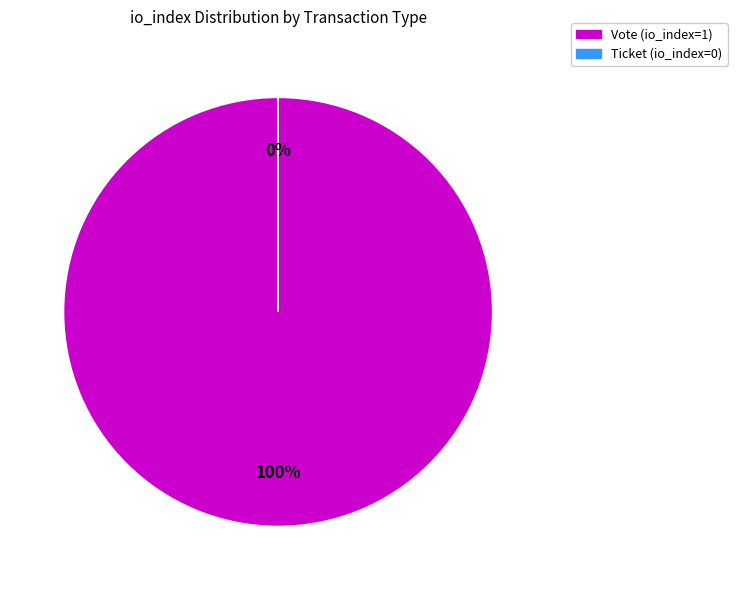

Does any single category account for the majority?

Yes